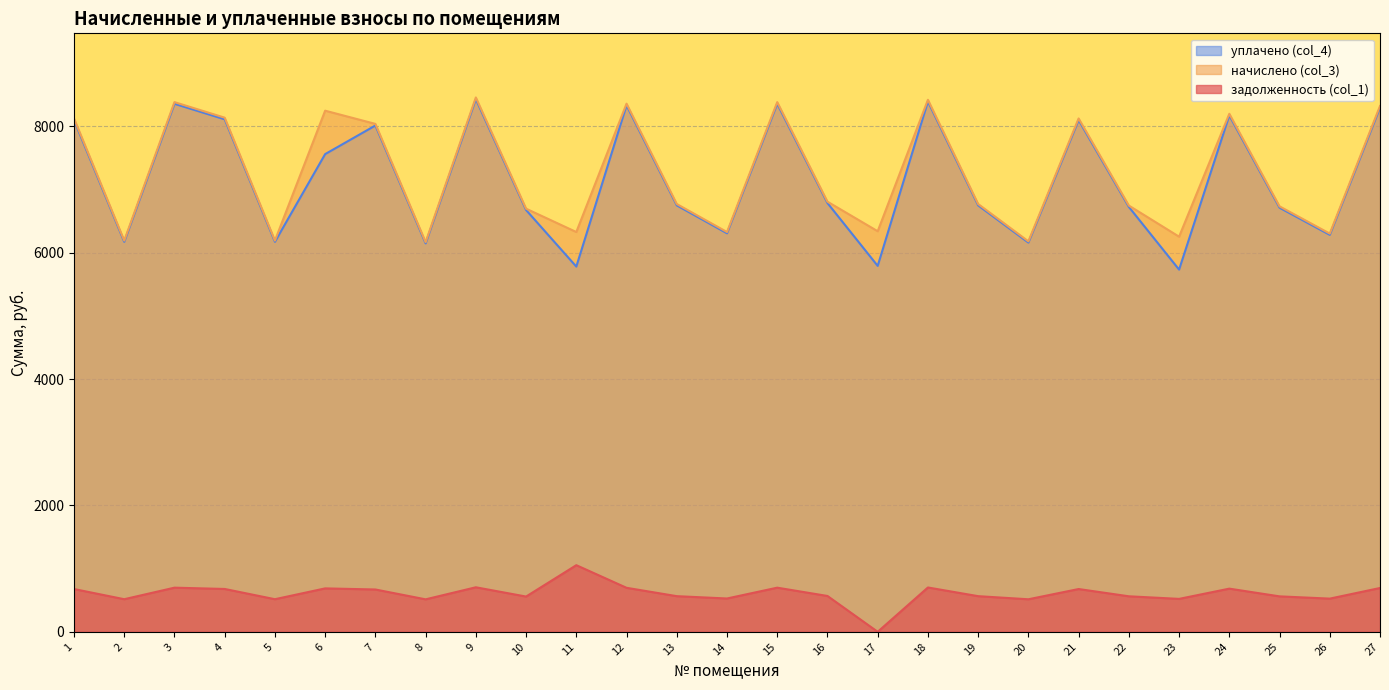

What is the value of the уплачено (col_4) point at the 2nd from the left?

6173.3